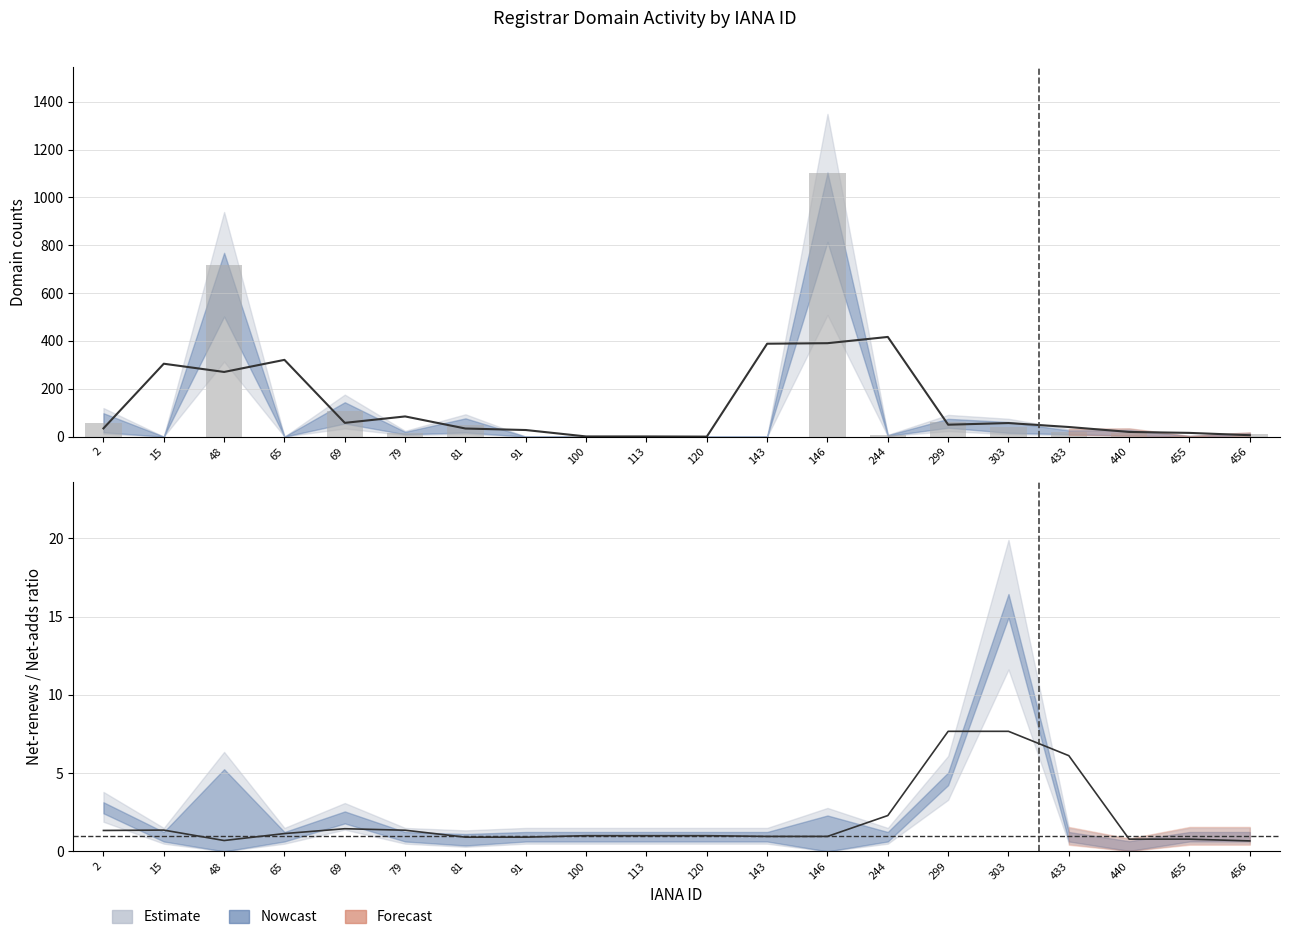

What is the value of the 9th bar from the left?

1